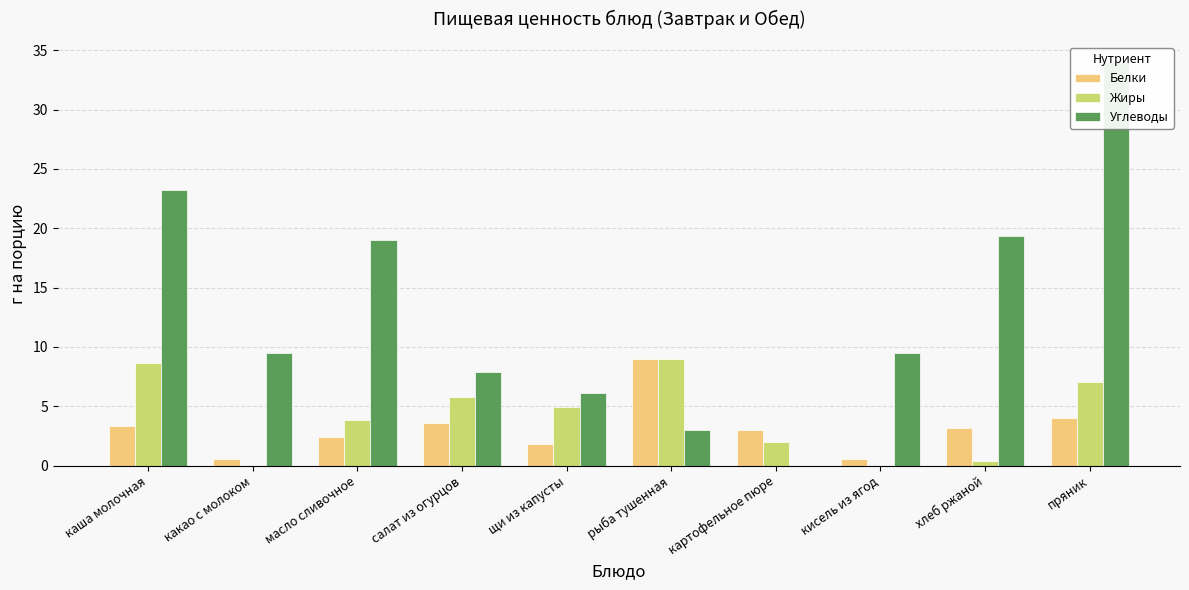

List the series in order of their peak value, highest first.

Углеводы, Белки, Жиры